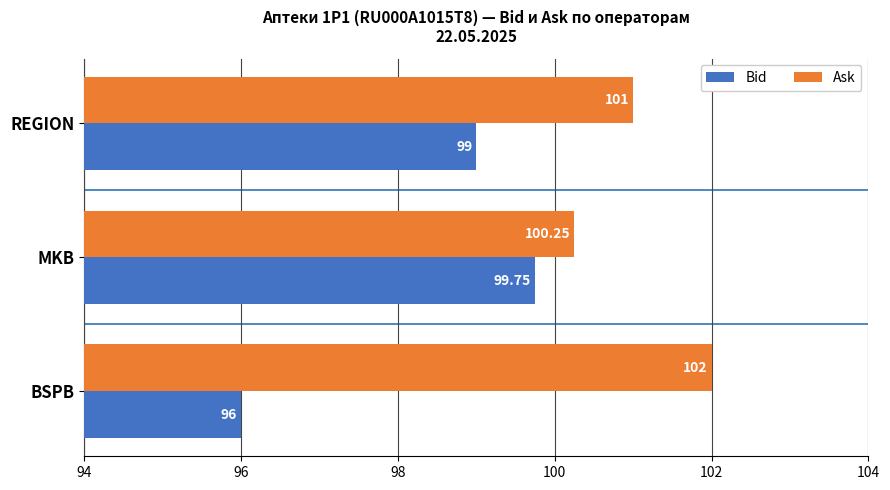

At how many categories does at least one series exceed 97?

3